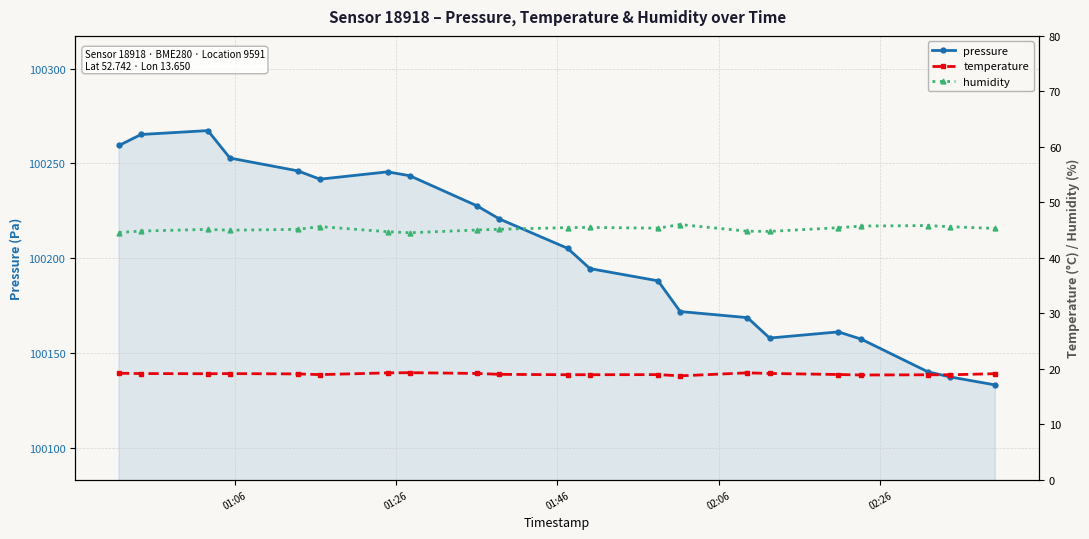

What is the value of the pressure point at the 9th from the left?

100227.6